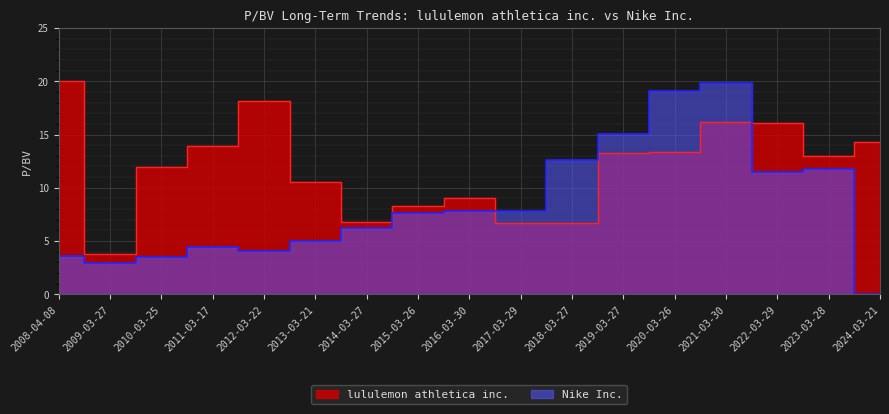

Rank the series by their average value, from lowest to highest.

Nike Inc., lululemon athletica inc.